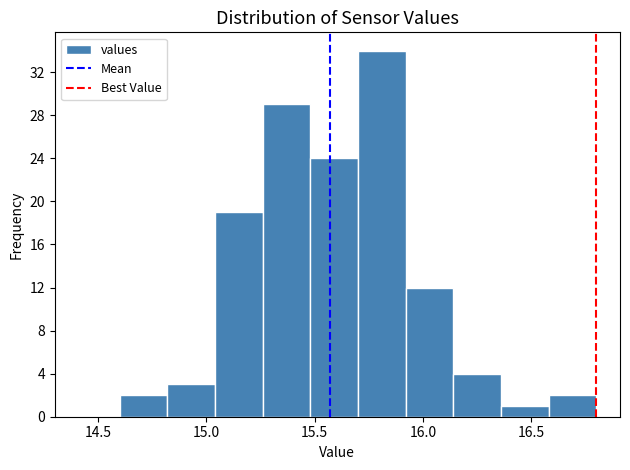

Reading left to right, transcribe this chart: for each bar, give the range it covers on the x-axis and its height. Neither the bar edges nor the heights are printed on the chart, so give them approximately, as read against the axes.

14.60 to 14.82: 2
14.82 to 15.04: 3
15.04 to 15.26: 19
15.26 to 15.48: 29
15.48 to 15.70: 24
15.70 to 15.92: 34
15.92 to 16.14: 12
16.14 to 16.36: 4
16.36 to 16.58: 1
16.58 to 16.80: 2